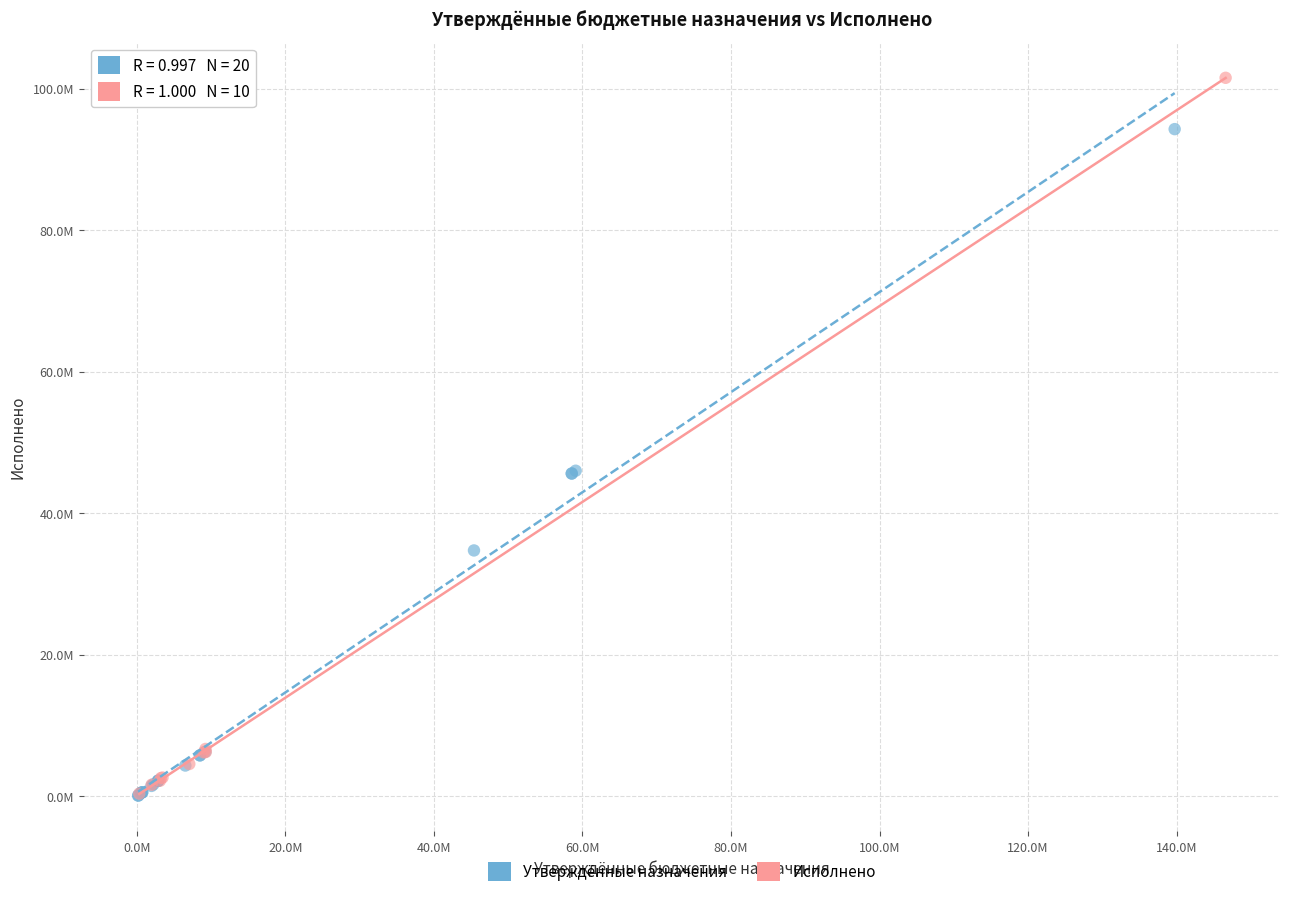

What are all the series names shown in the legend?

Утверждённые назначения, Исполнено